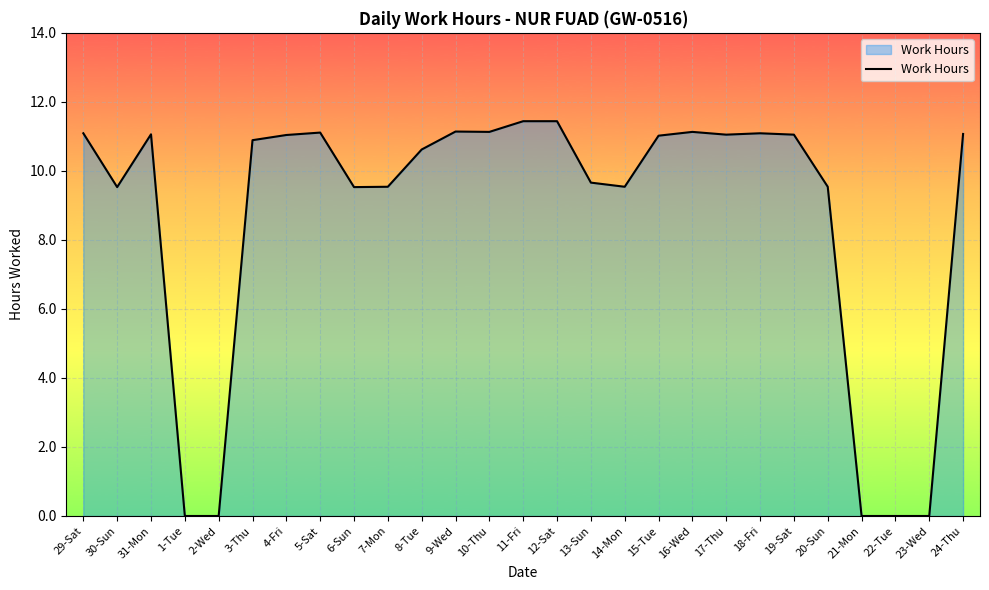

What is the difference between the maximum and minimum values?

11.4